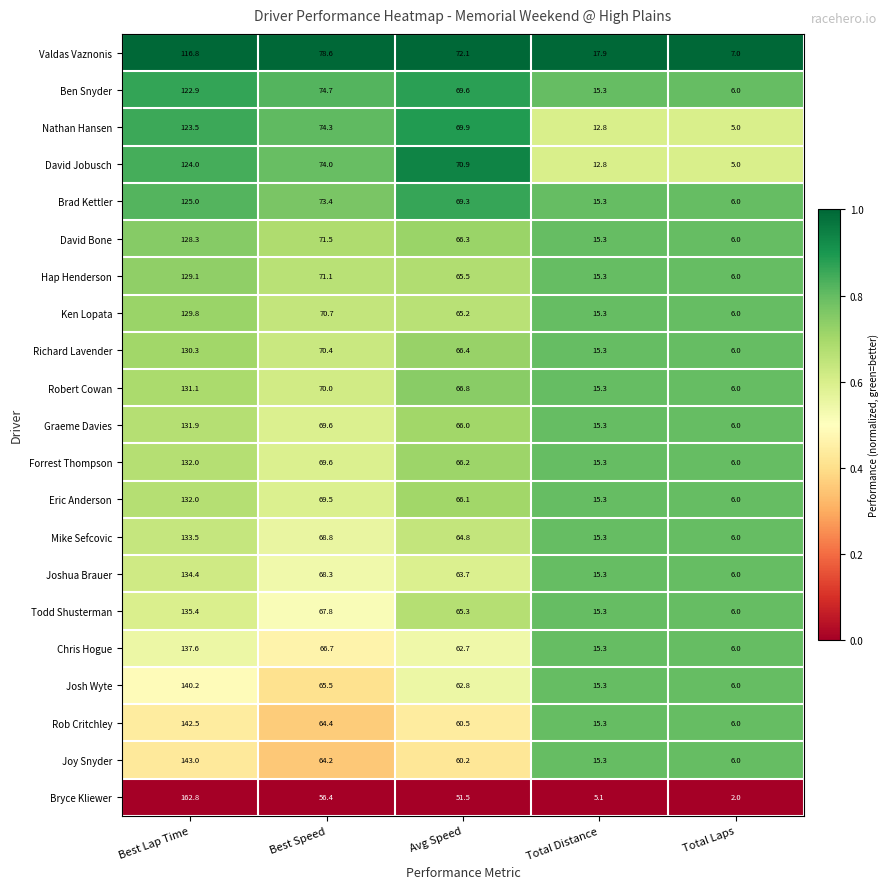

At which category is the sum across all series the highest?

Best Lap Time